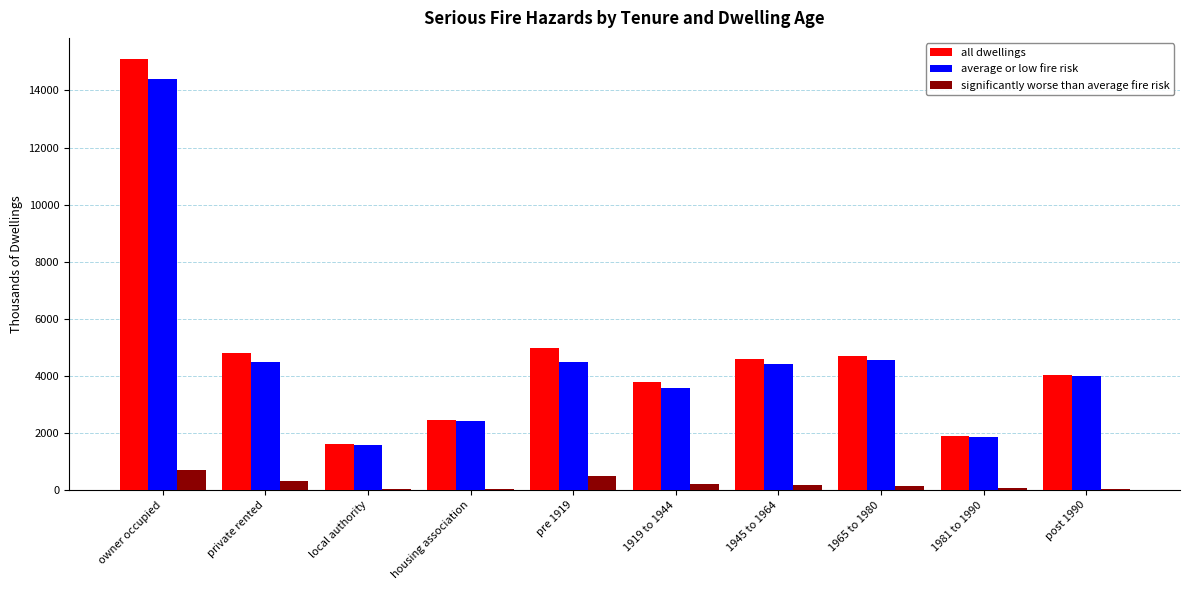

Which series changed the most between owner occupied and 1919 to 1944?

all dwellings